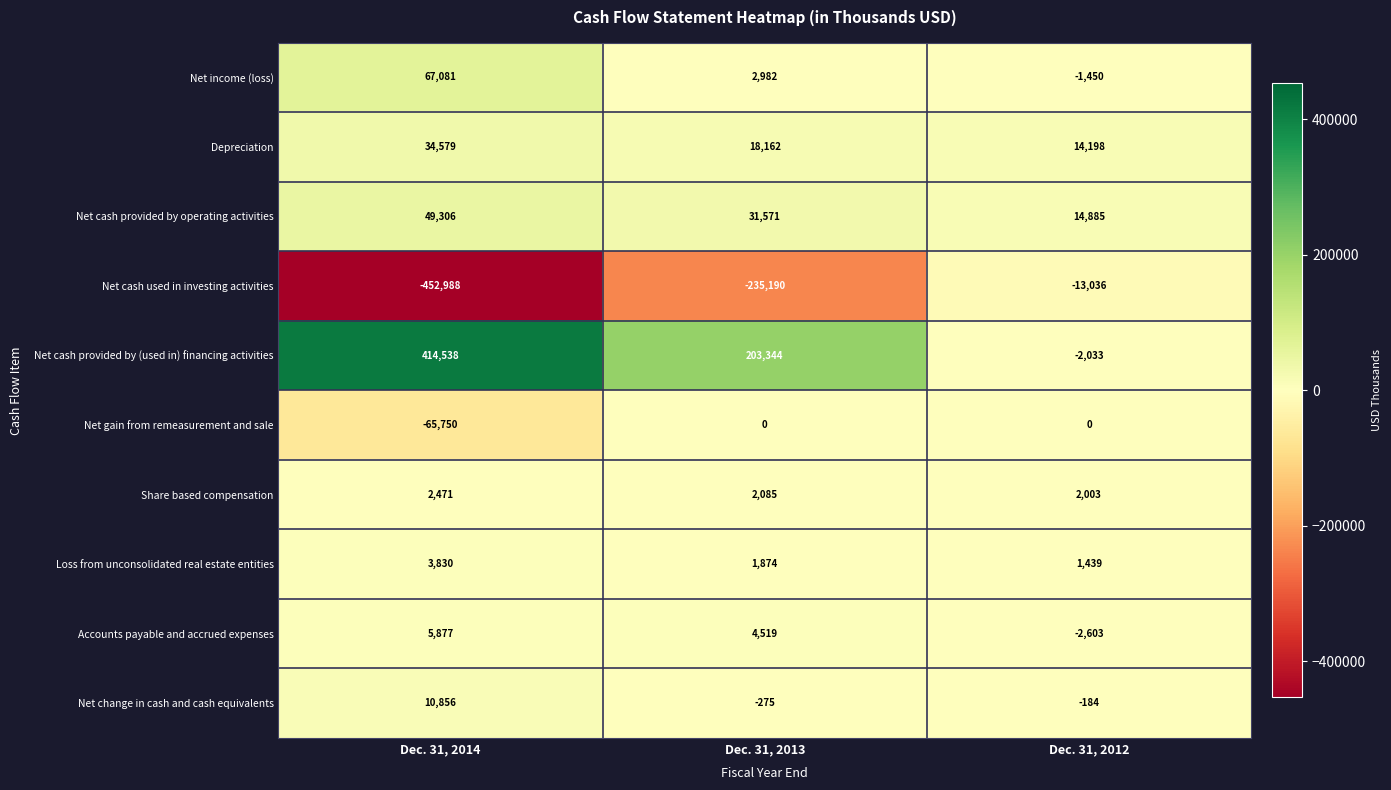

Reading left to right, list all the values displayed in this chart.

Net income (loss): 67081	2982	-1450
Depreciation: 34579	18162	14198
Net cash provided by operating activities: 49306	31571	14885
Net cash used in investing activities: -452988	-235190	-13036
Net cash provided by (used in) financing activities: 414538	203344	-2033
Net gain from remeasurement and sale: -65750	0	0
Share based compensation: 2471	2085	2003
Loss from unconsolidated real estate entities: 3830	1874	1439
Accounts payable and accrued expenses: 5877	4519	-2603
Net change in cash and cash equivalents: 10856	-275	-184